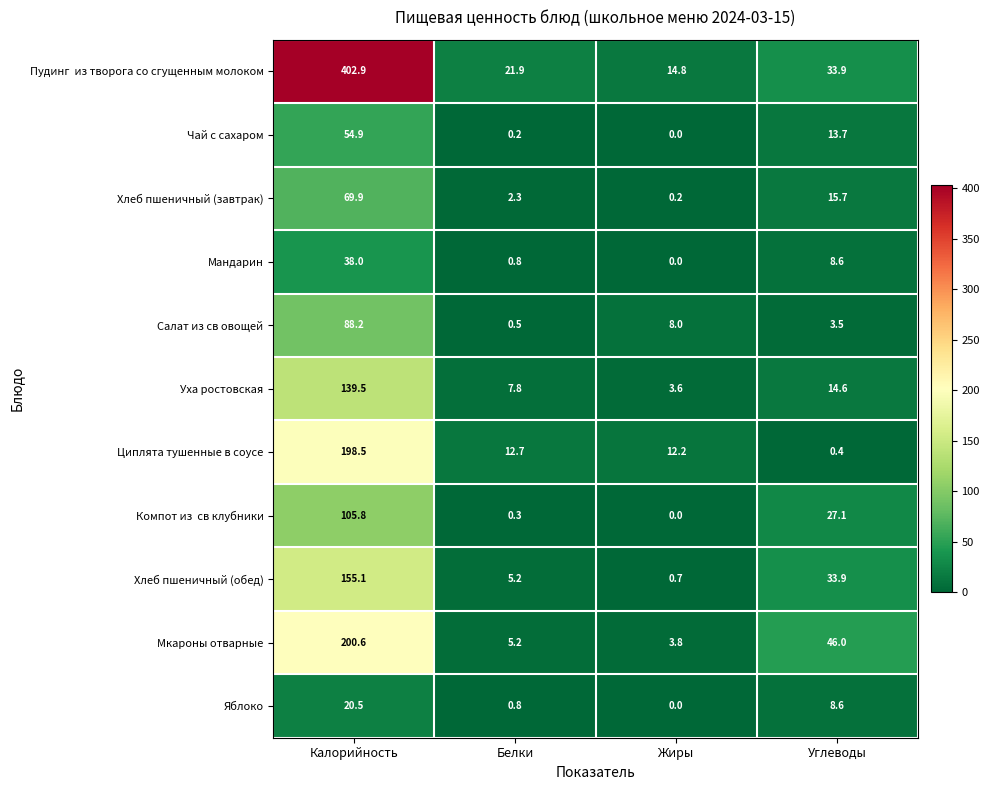

Rank the categories by Циплята тушенные в соусе value from highest to lowest.

Калорийность, Белки, Жиры, Углеводы